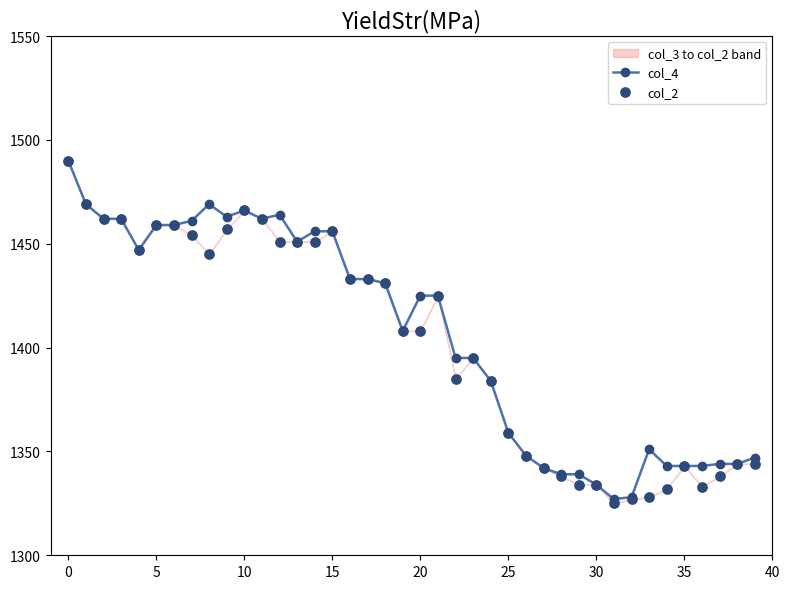

Which series has the widest spread of Y values?

col_2